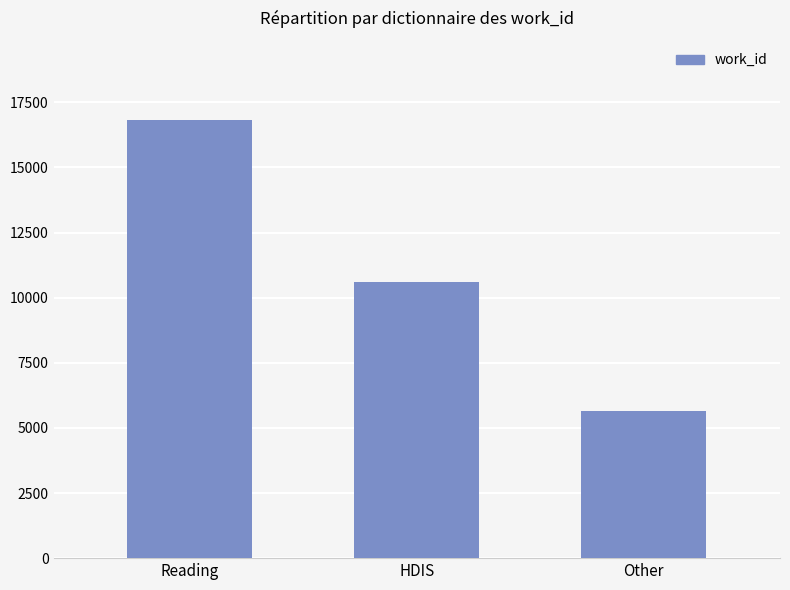

How many values are below 10619?

1